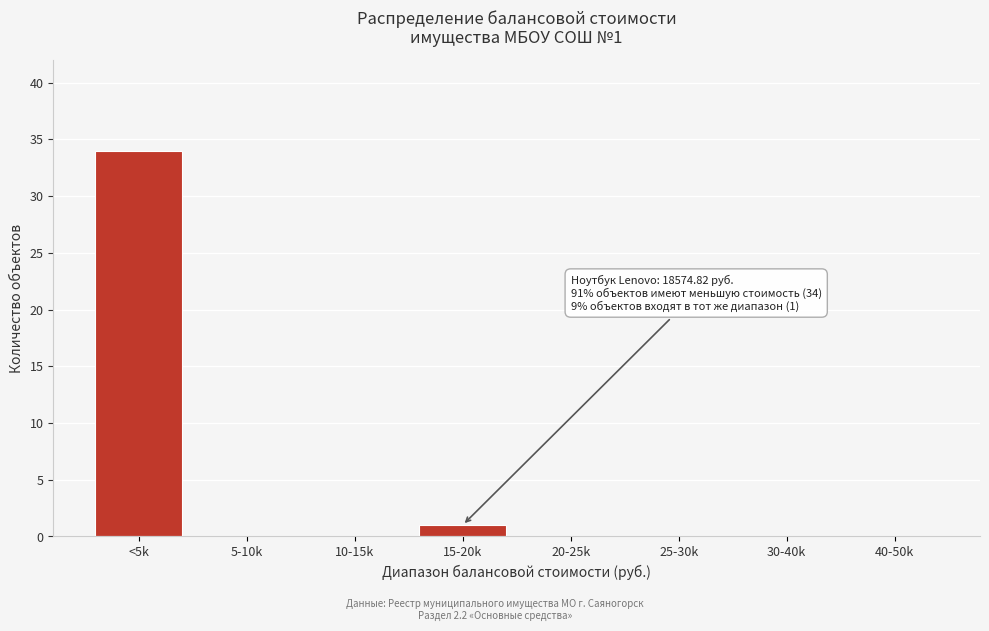

Reading right to left, transcribe all the data shown in this chart.

40-50k=0	30-40k=0	25-30k=0	20-25k=0	15-20k=1	10-15k=0	5-10k=0	<5k=34